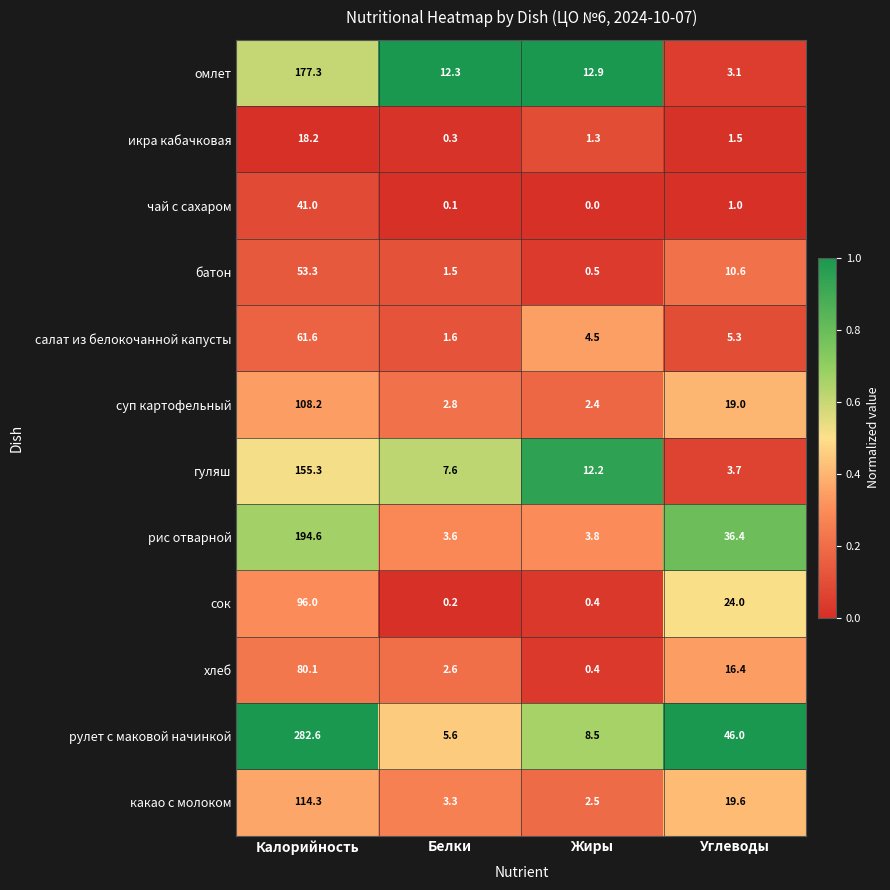

Between Белки and Жиры, which series saw the biggest shift?

гуляш